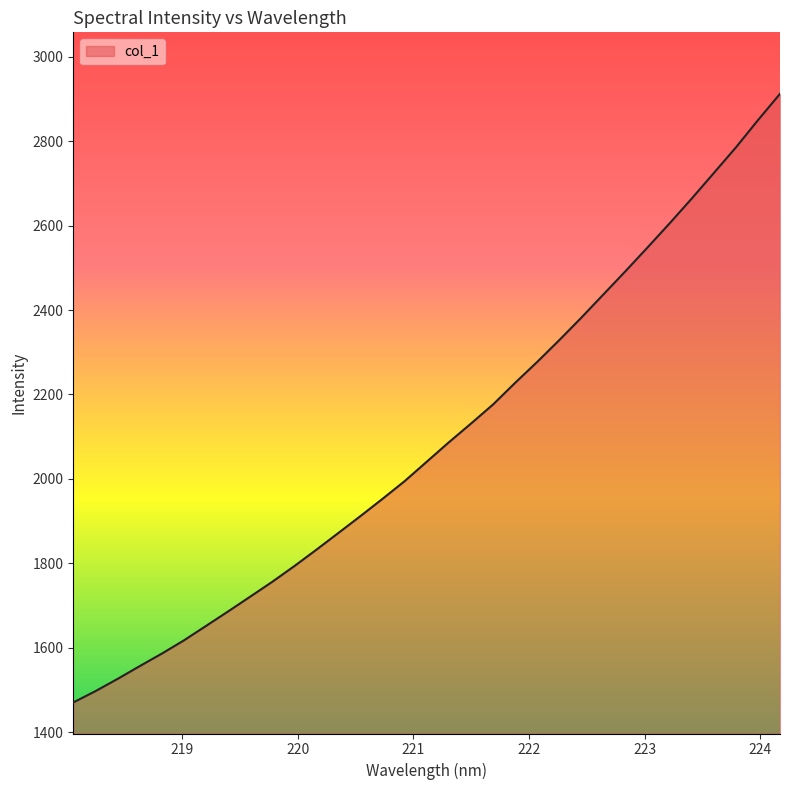

What is the difference between the maximum and minimum values?

1441.3